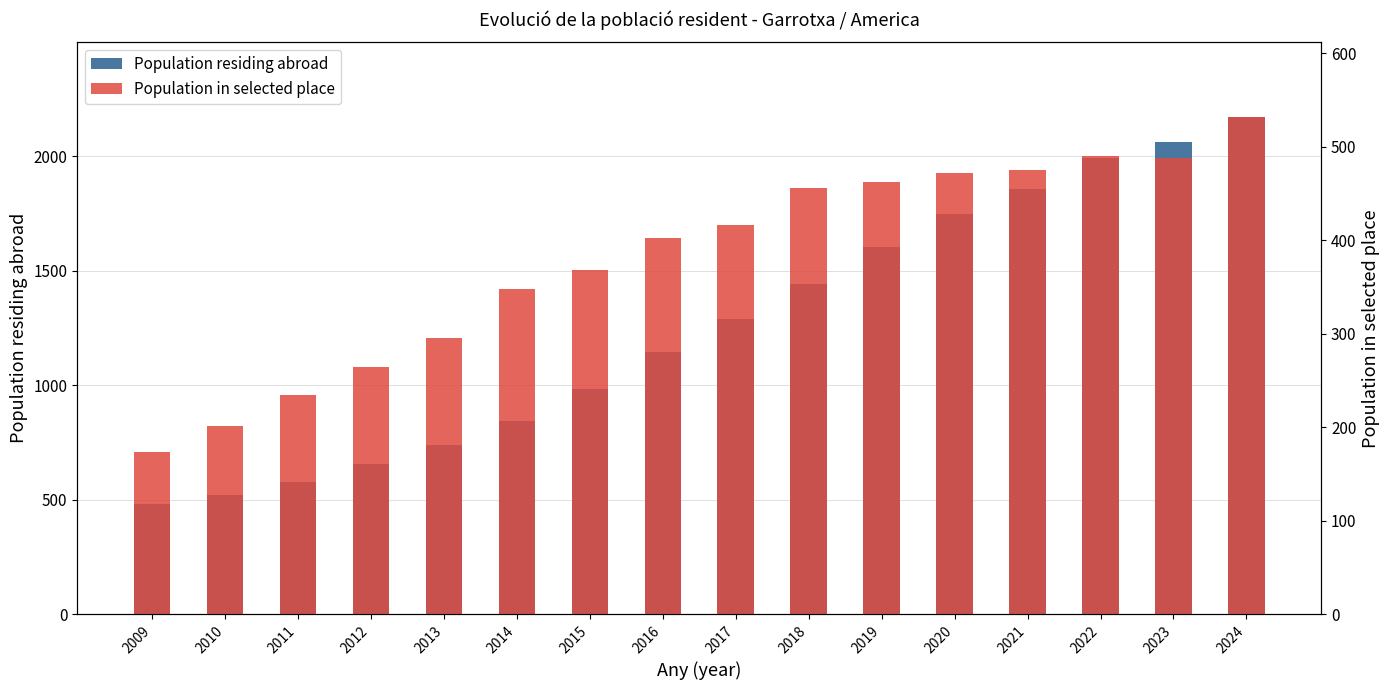

Reading left to right, extract all data points from this chart.

Population residing abroad: 481	522	579	655	738	845	983	1144	1287	1442	1605	1749	1858	1990	2063	2171
Population in selected place: 174	201	234	265	296	348	368	402	416	456	462	472	475	490	488	532